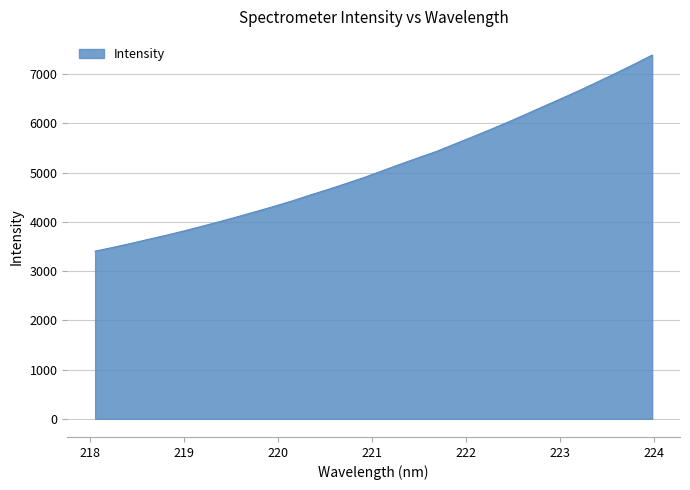

Does the chart have visible grid lines?

Yes